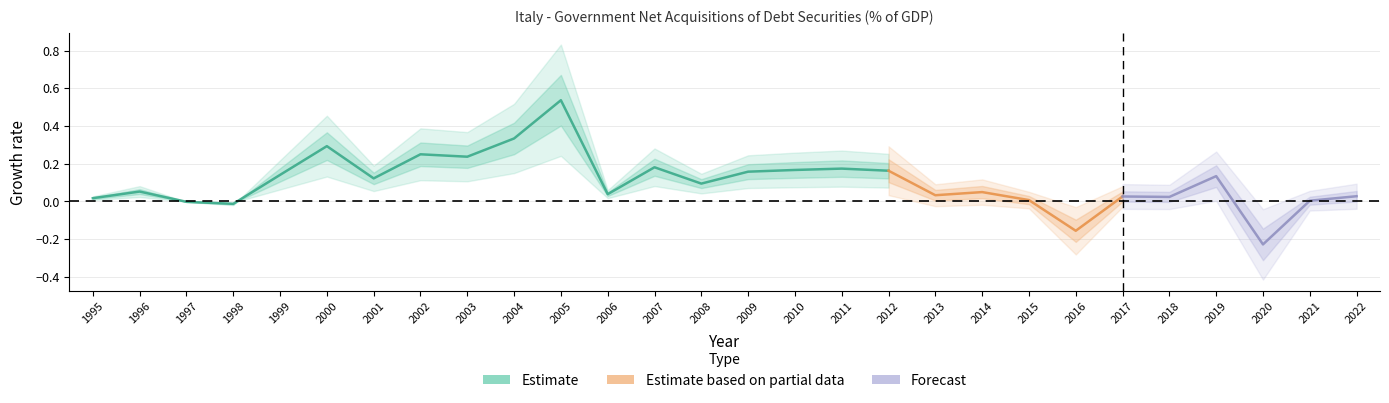

Is it true that the value at 2007 is 0.2?

True